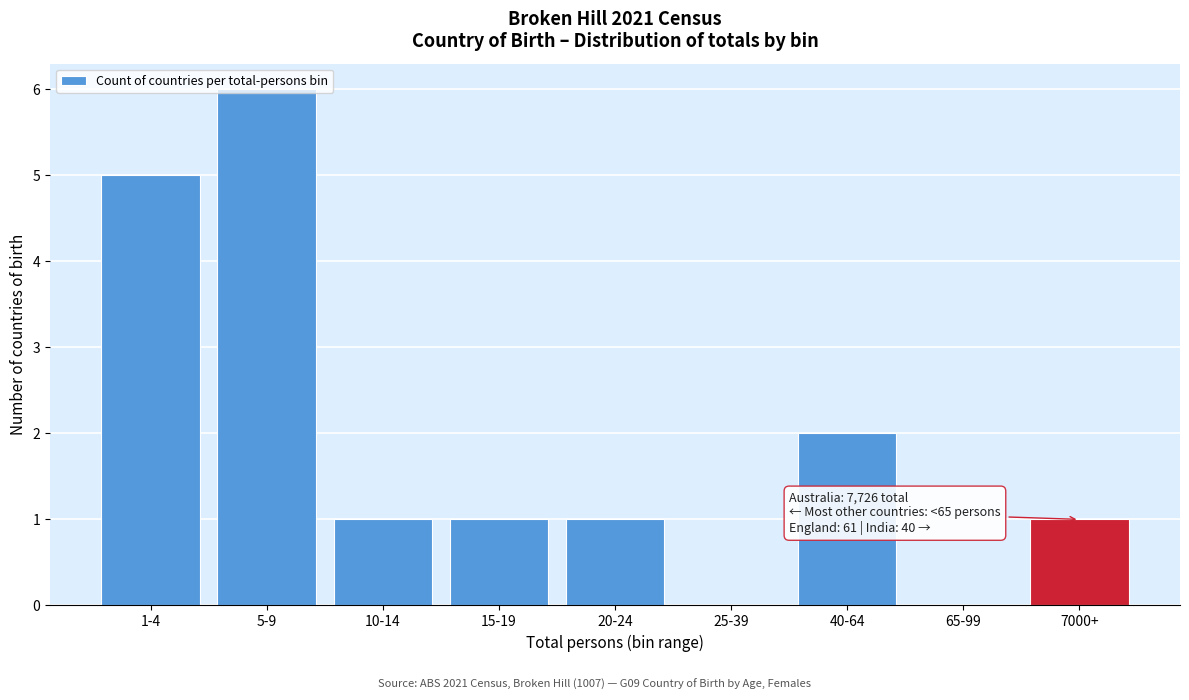

Where is the data nearest to the value 3?

40-64